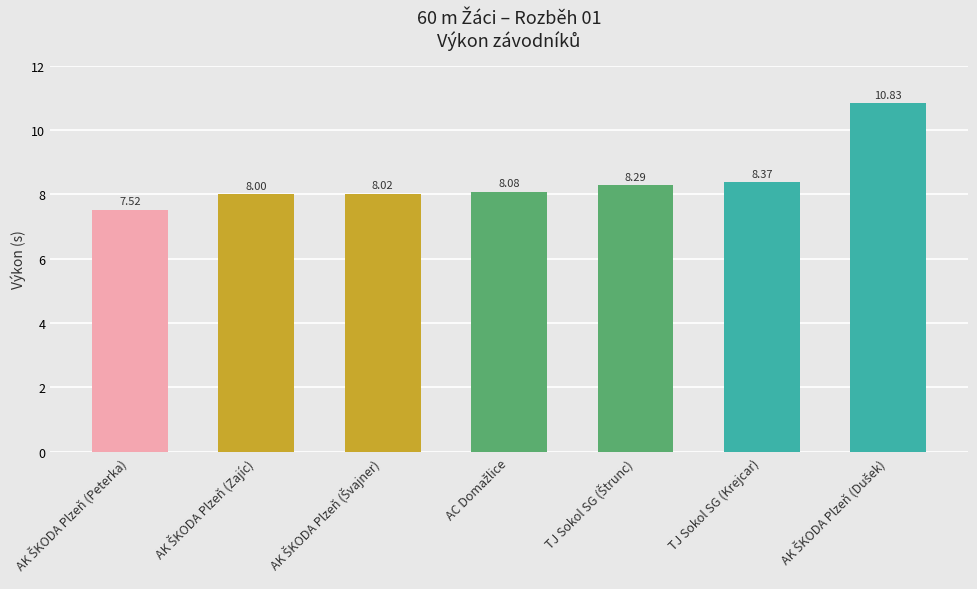

How many values are below 8?

1